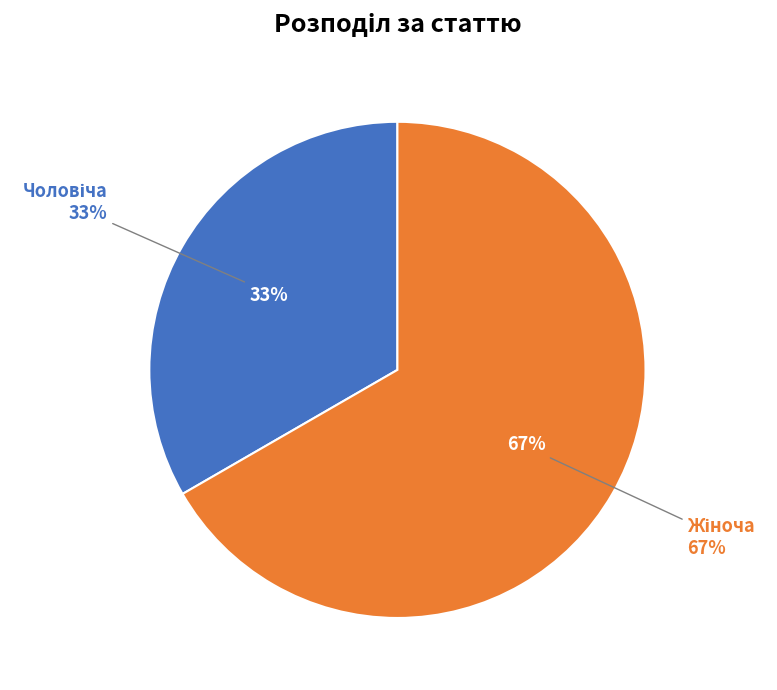

Rank the categories by value from highest to lowest.

Жіноча, Чоловіча